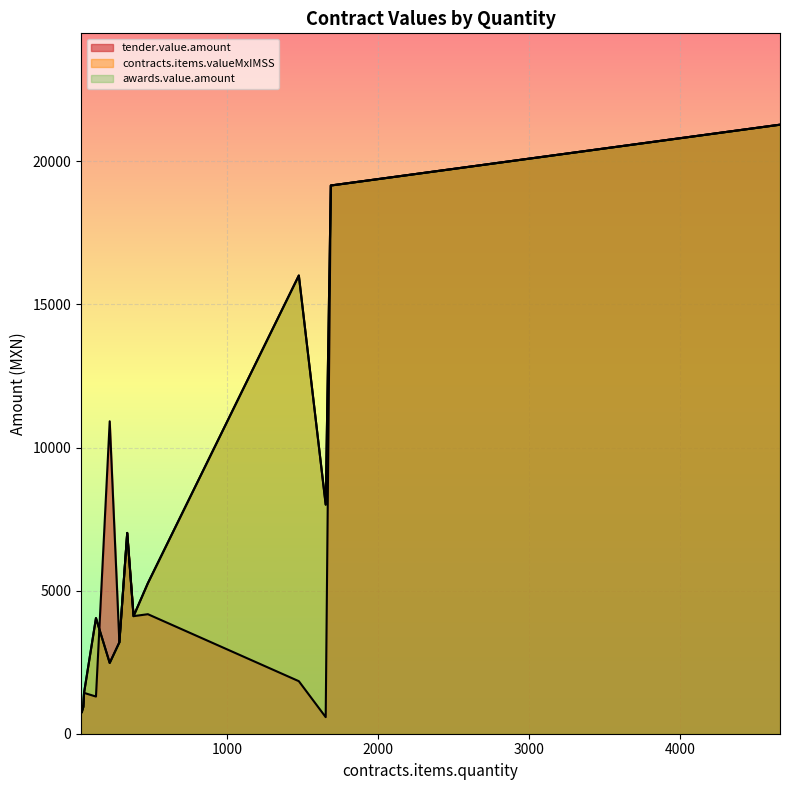

True or false: tender.value.amount and contracts.items.valueMxIMSS cross at least once.

False